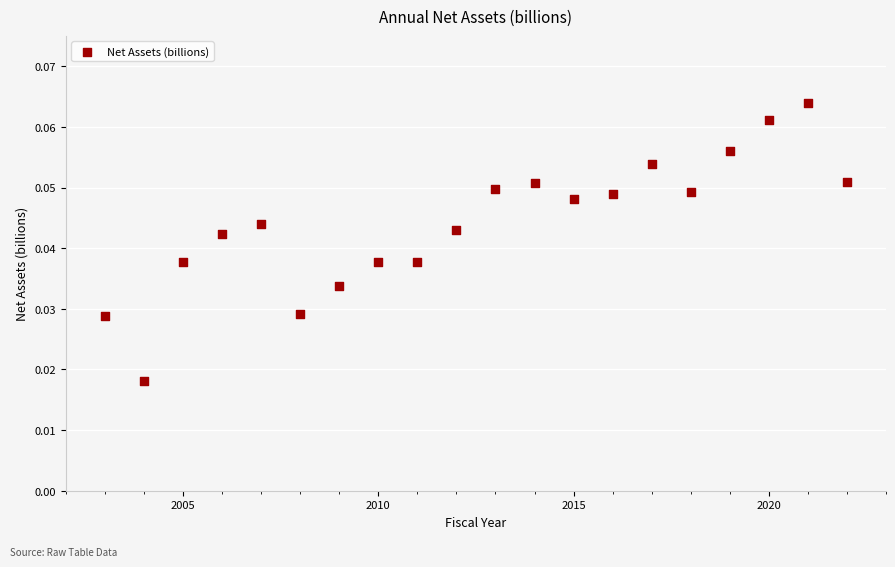

What is the range of X values (max minus min)?

19.0